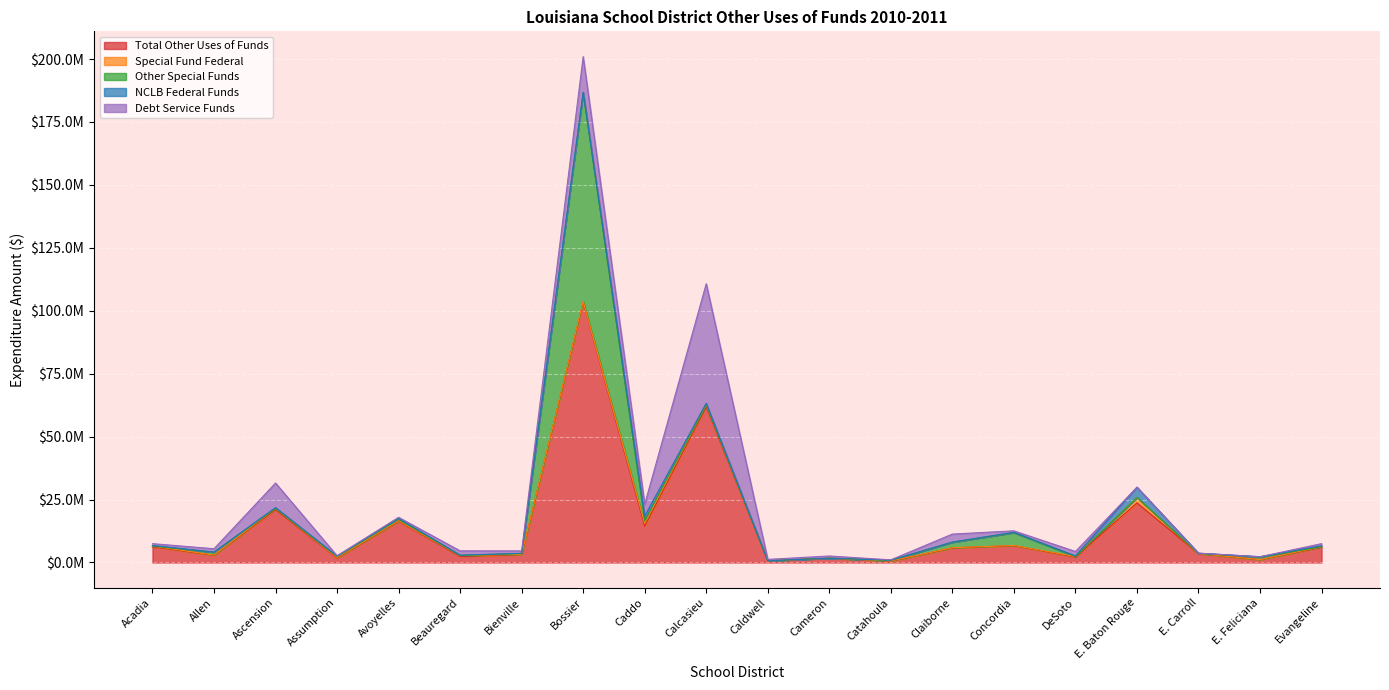

Between Beauregard and Claiborne, which is larger?

Claiborne